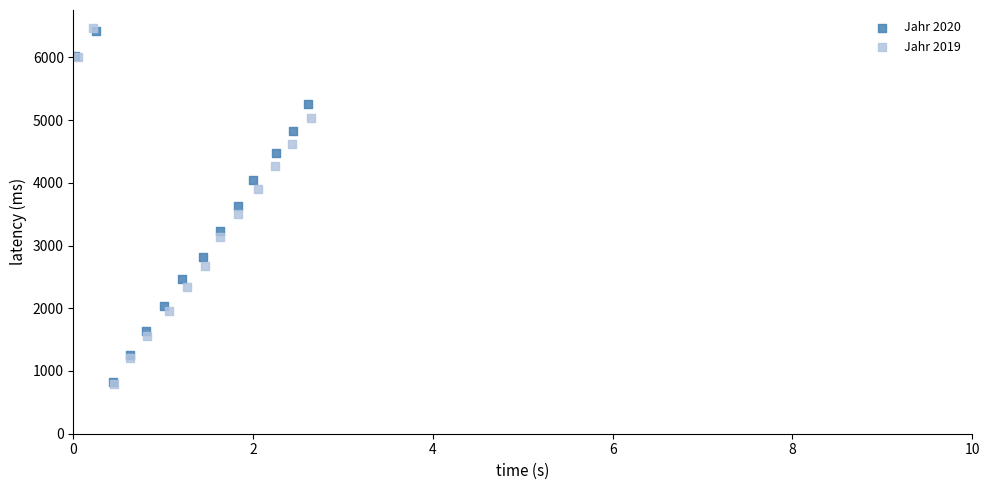

Which series has the widest spread of Y values?

Jahr 2019